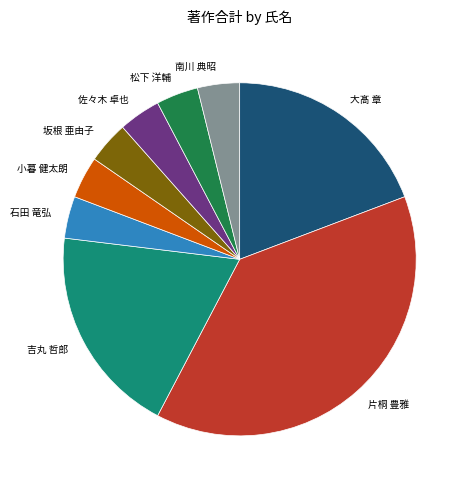

Combined, do 松下 洋輔 and 吉丸 哲郎 account for over 50%?

No